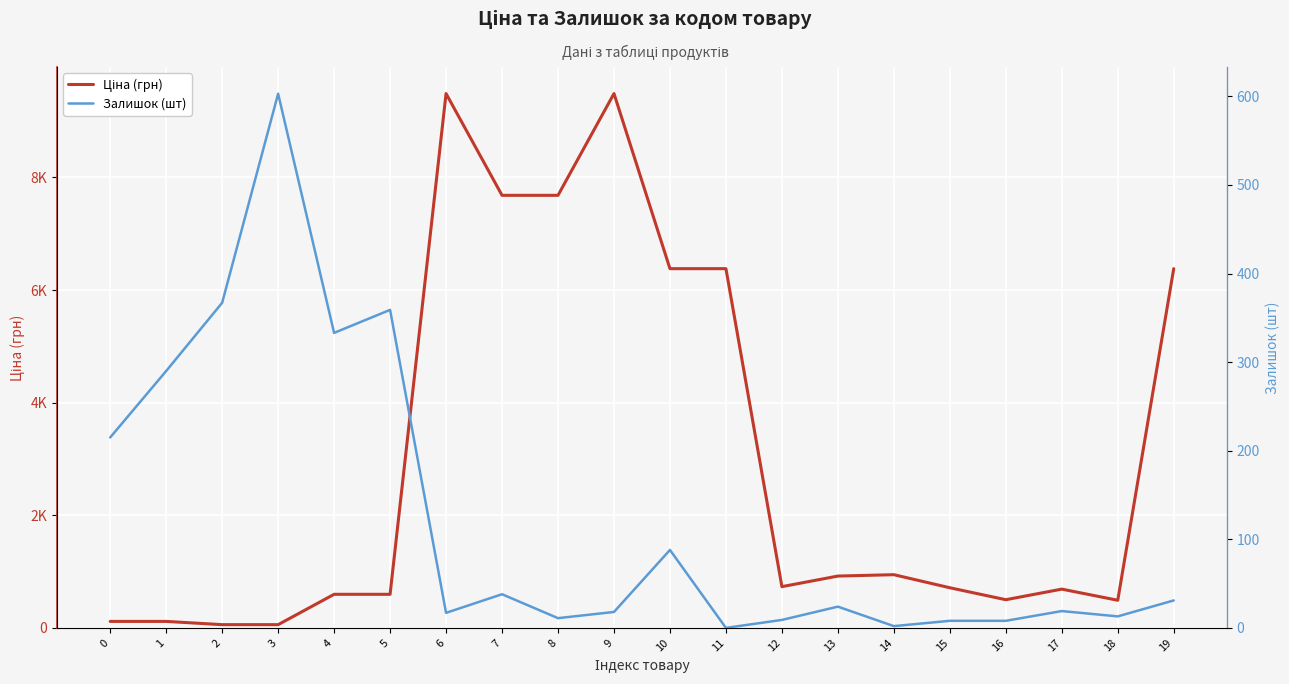

What is the sum of all Залишок (шт) values?

2453.0